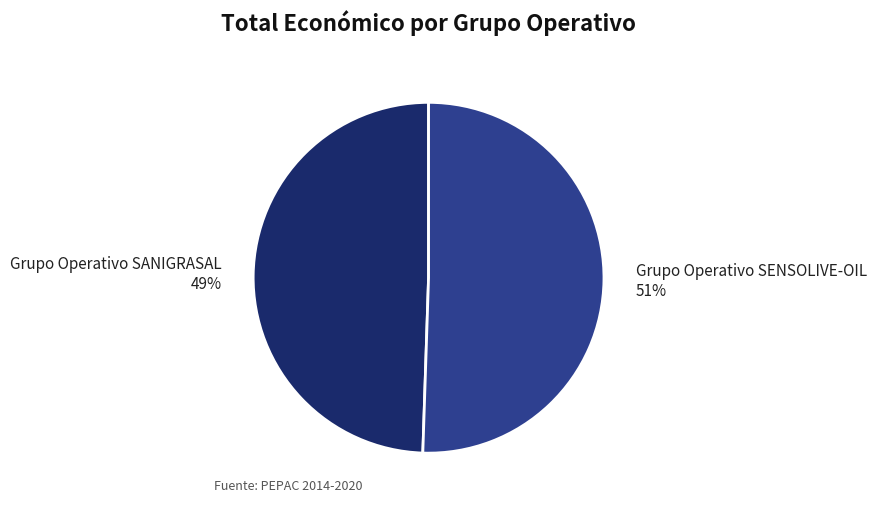

What is the largest slice in the pie chart?

Grupo Operativo SENSOLIVE-OIL